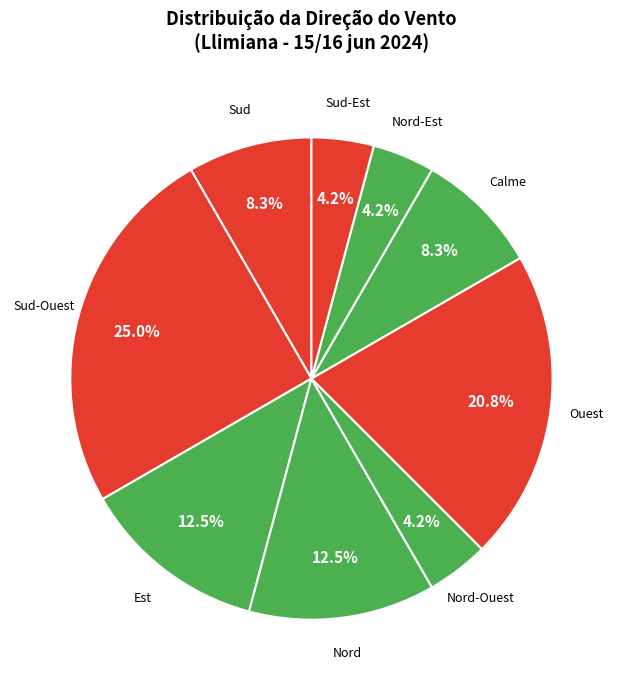

What is the ratio of the value at Sud-Ouest to the value at Nord-Ouest?

6.0